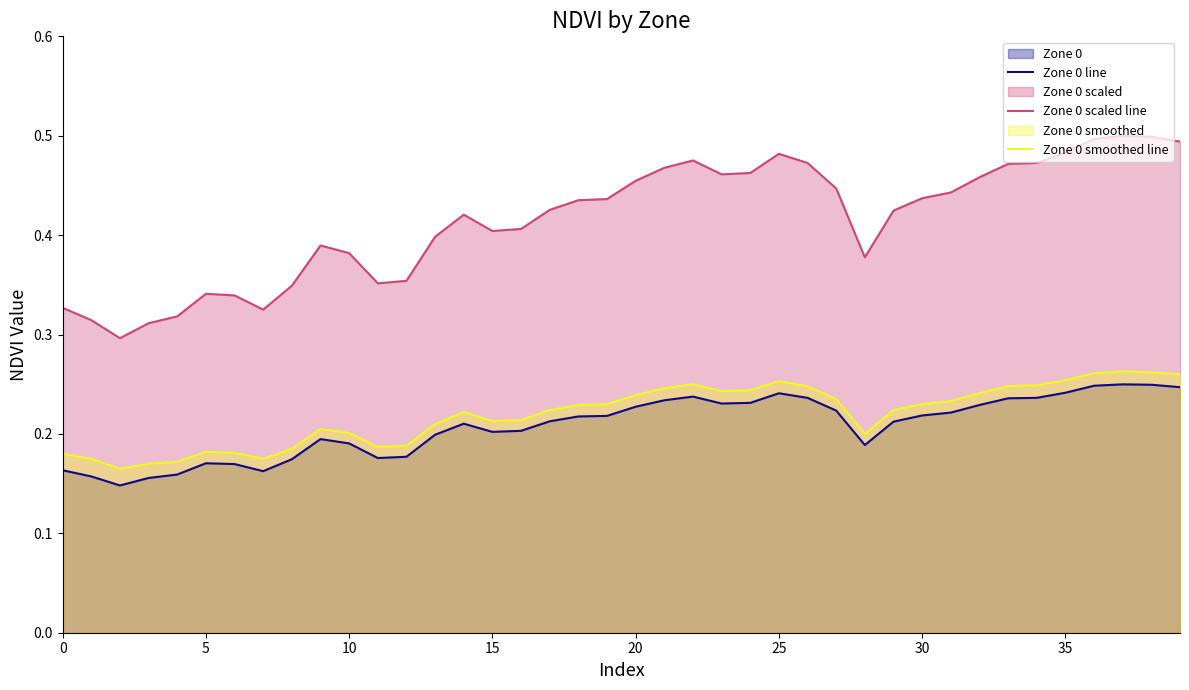

Count the Zone 0 line values in the range 0 to 1.

40